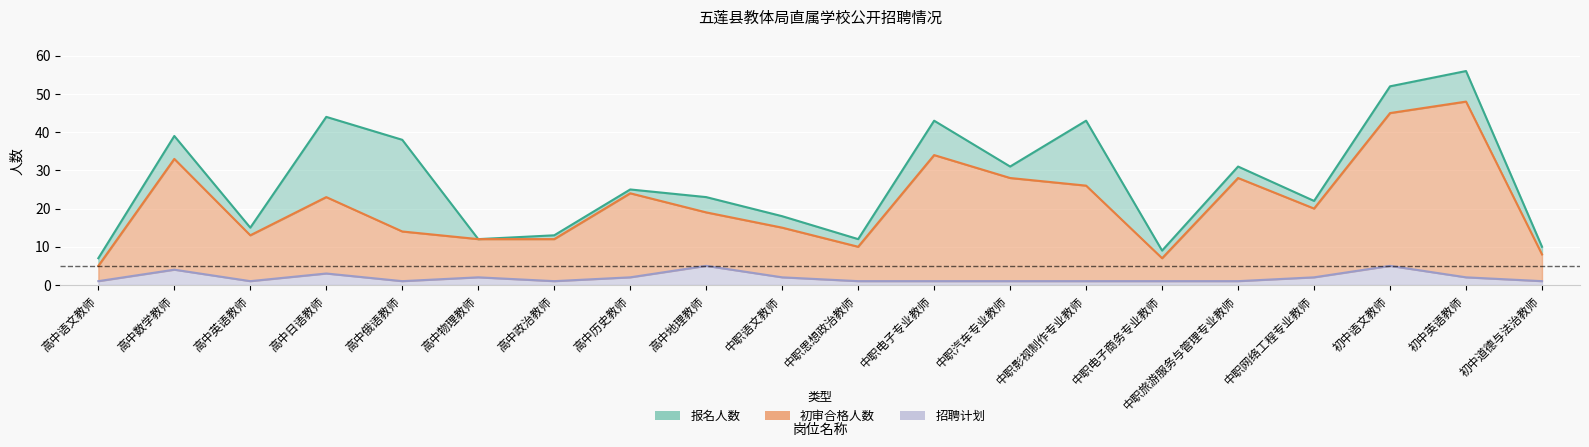

The value of 报名人数 at 高中地理教师 is 9. True or false?

False